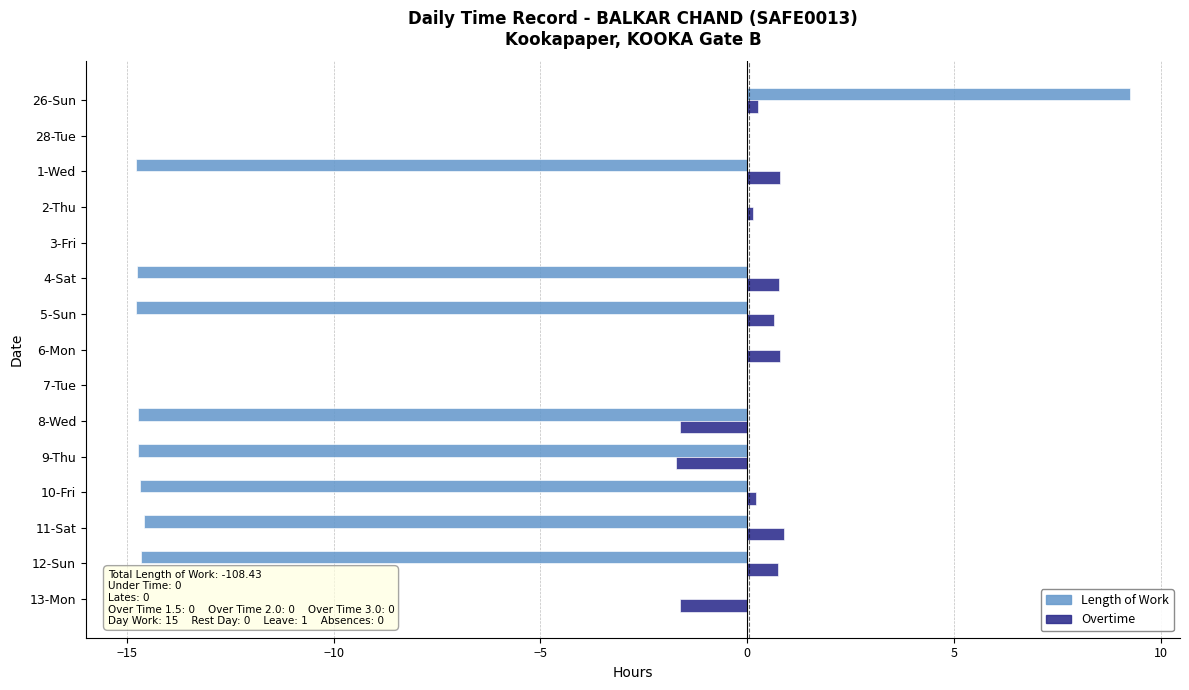

Between 7-Tue and 8-Wed, which series saw the biggest shift?

Length of Work